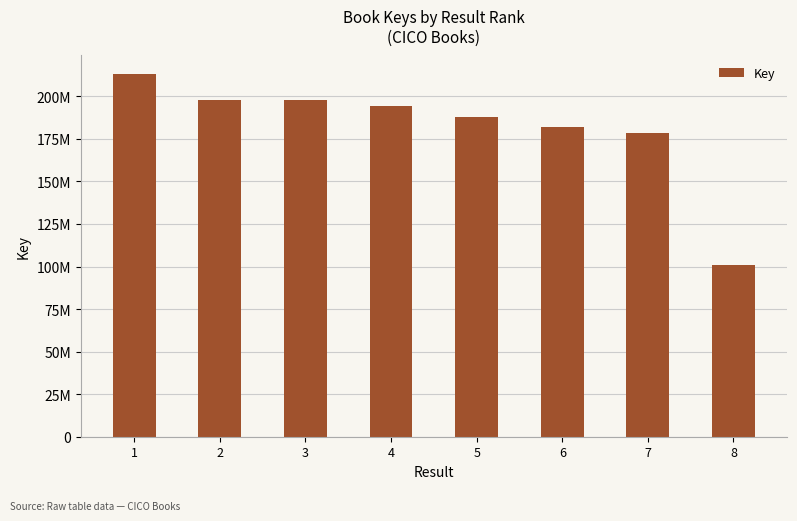

Rank the categories by value from lowest to highest.

8, 7, 6, 5, 4, 3, 2, 1